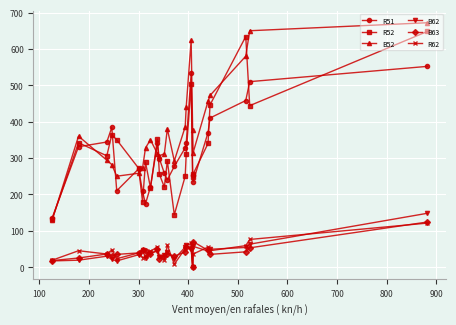

Which series has the largest total across all categories?

B52